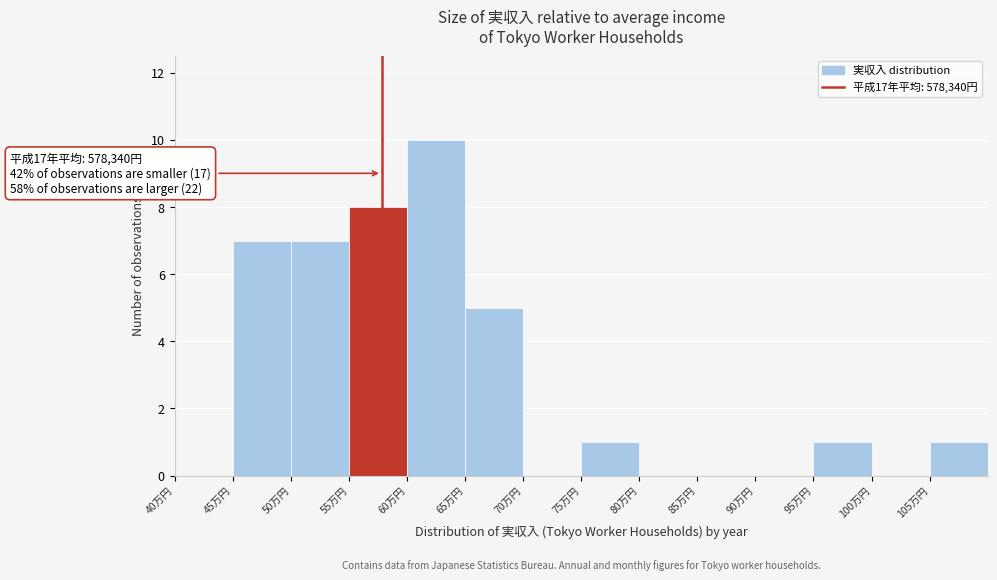

Reading left to right, list all the values displayed in this chart.

40万円=0	45万円=7	50万円=7	55万円=8	60万円=10	65万円=5	70万円=0	75万円=1	80万円=0	85万円=0	90万円=0	95万円=1	100万円=0	105万円=1